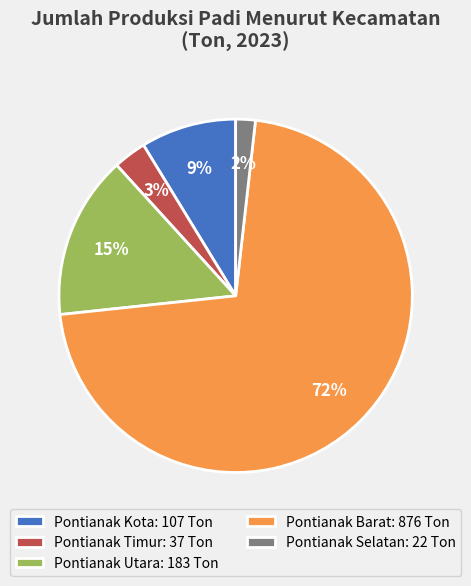

Rank the categories by value from lowest to highest.

Pontianak Selatan, Pontianak Timur, Pontianak Kota, Pontianak Utara, Pontianak Barat